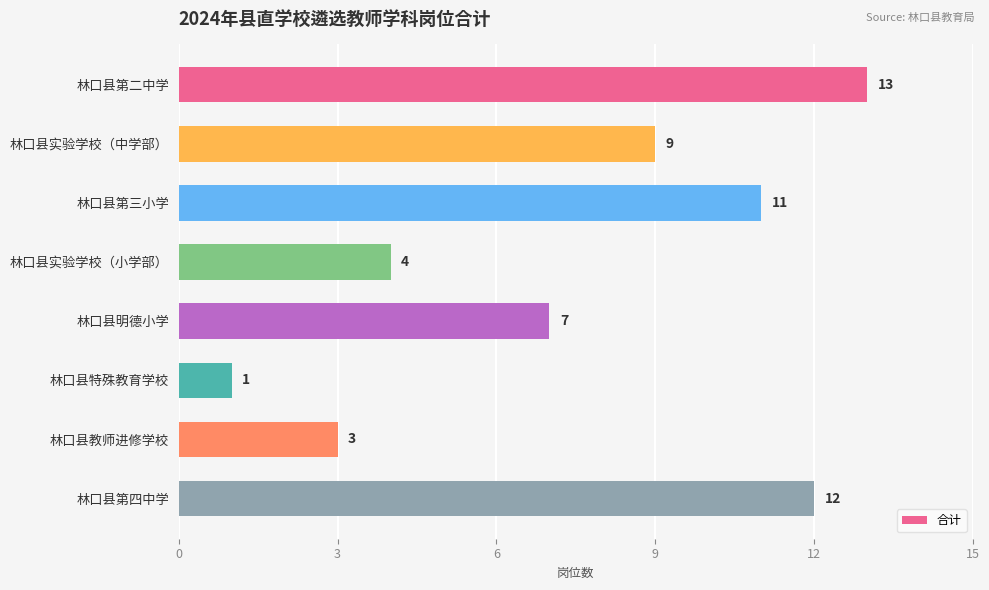

Rank the categories by value from highest to lowest.

林口县第二中学, 林口县第四中学, 林口县第三小学, 林口县实验学校（中学部）, 林口县明德小学, 林口县实验学校（小学部）, 林口县教师进修学校, 林口县特殊教育学校